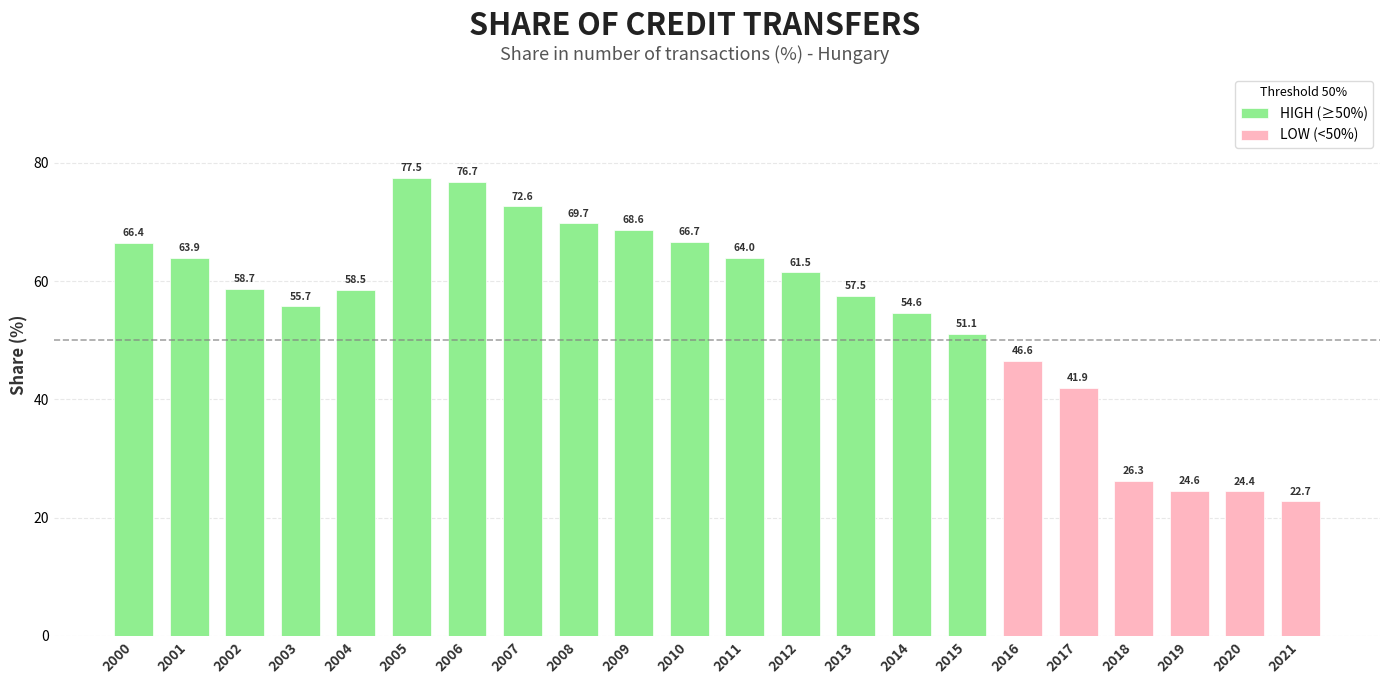

Reading left to right, list all the values displayed in this chart.

2000=66.4	2001=63.9	2002=58.7	2003=55.7	2004=58.5	2005=77.5	2006=76.7	2007=72.6	2008=69.7	2009=68.6	2010=66.7	2011=64.0	2012=61.5	2013=57.5	2014=54.6	2015=51.1	2016=46.6	2017=41.9	2018=26.3	2019=24.6	2020=24.4	2021=22.7